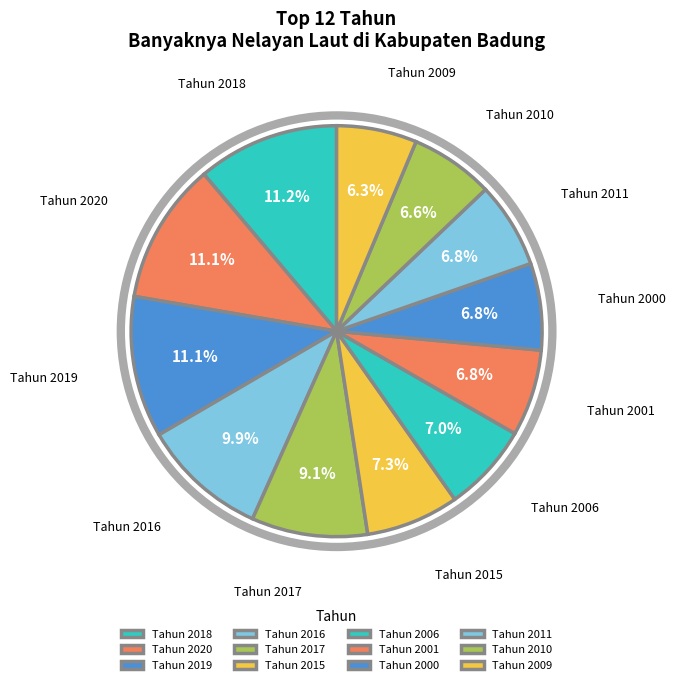

Approximately how many times larger is the value at Tahun 2000 compared to Tahun 2010?

1.0